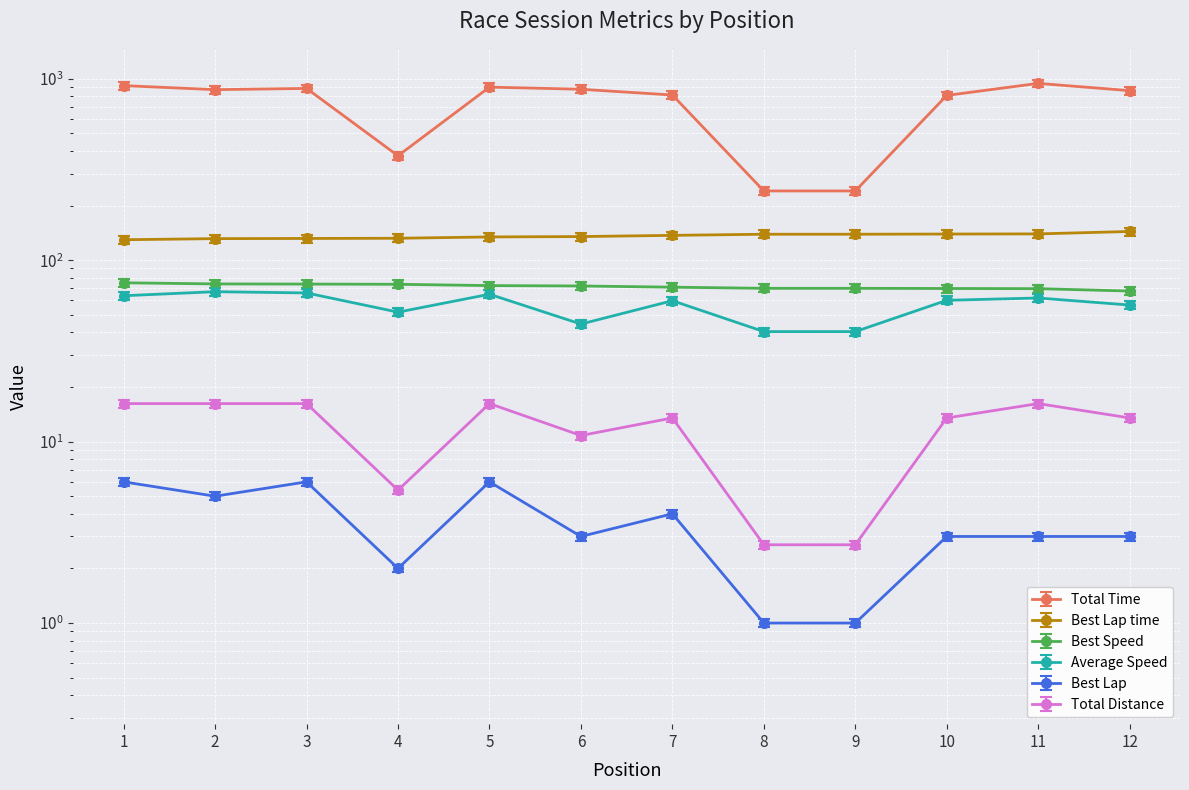

The Average Speed series shows 13.6 at 3. True or false?

False